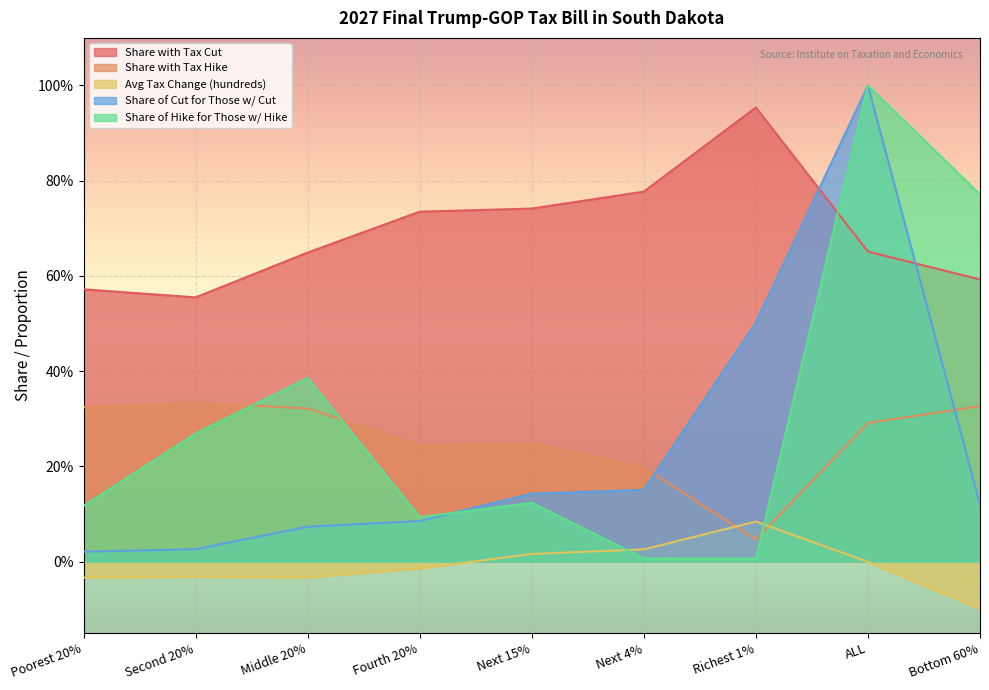

The value of Share of Cut for Those w/ Cut at Next 4% is 0.1. True or false?

False